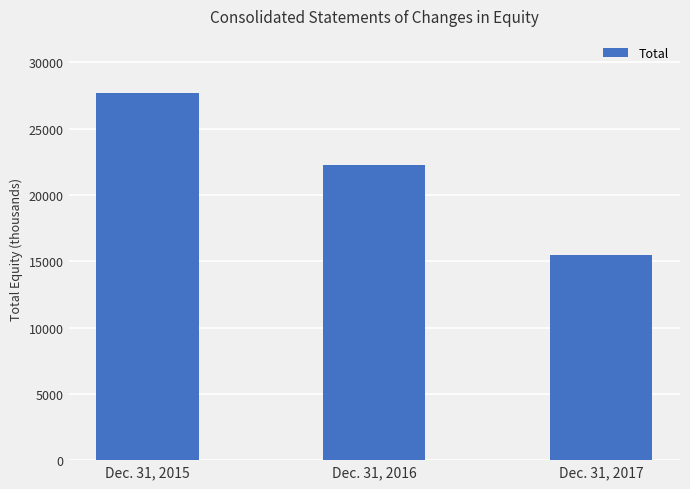

Reading left to right, transcribe all the data shown in this chart.

Dec. 31, 2015=27708	Dec. 31, 2016=22296	Dec. 31, 2017=15463